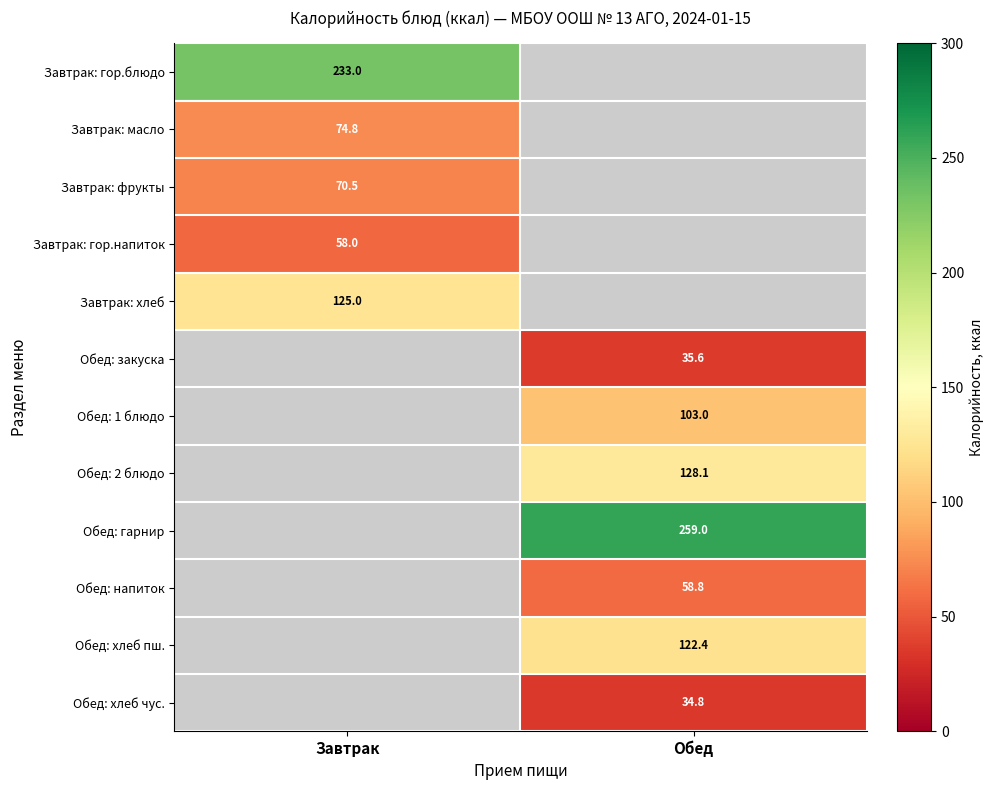

Which label corresponds to the largest value in the chart?

Обед